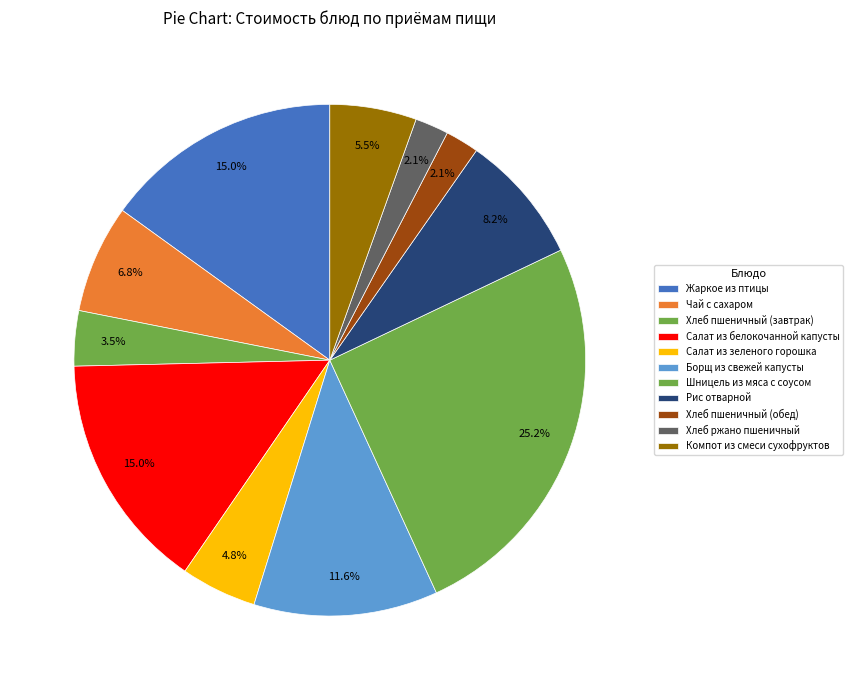

What is the ratio of the value at Шницель из мяса с соусом to the value at Салат из зеленого горошка?

5.3